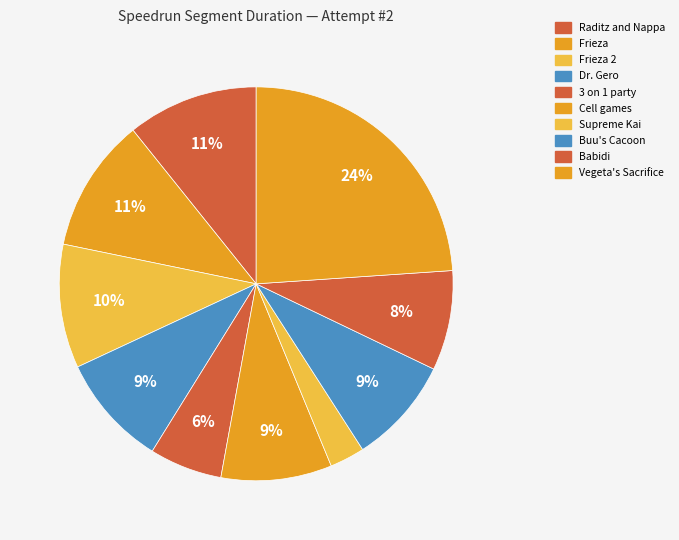

To the nearest percent, what is the difference between the largest and smallest slice percentages?

21%